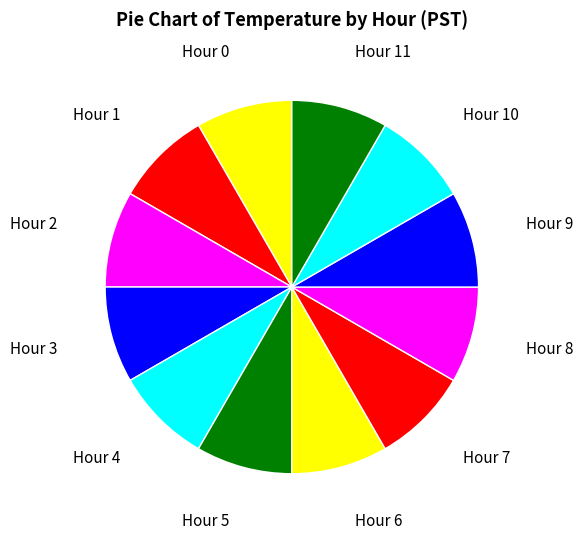

The Hour 9 slice represents 8% of the pie. True or false?

True